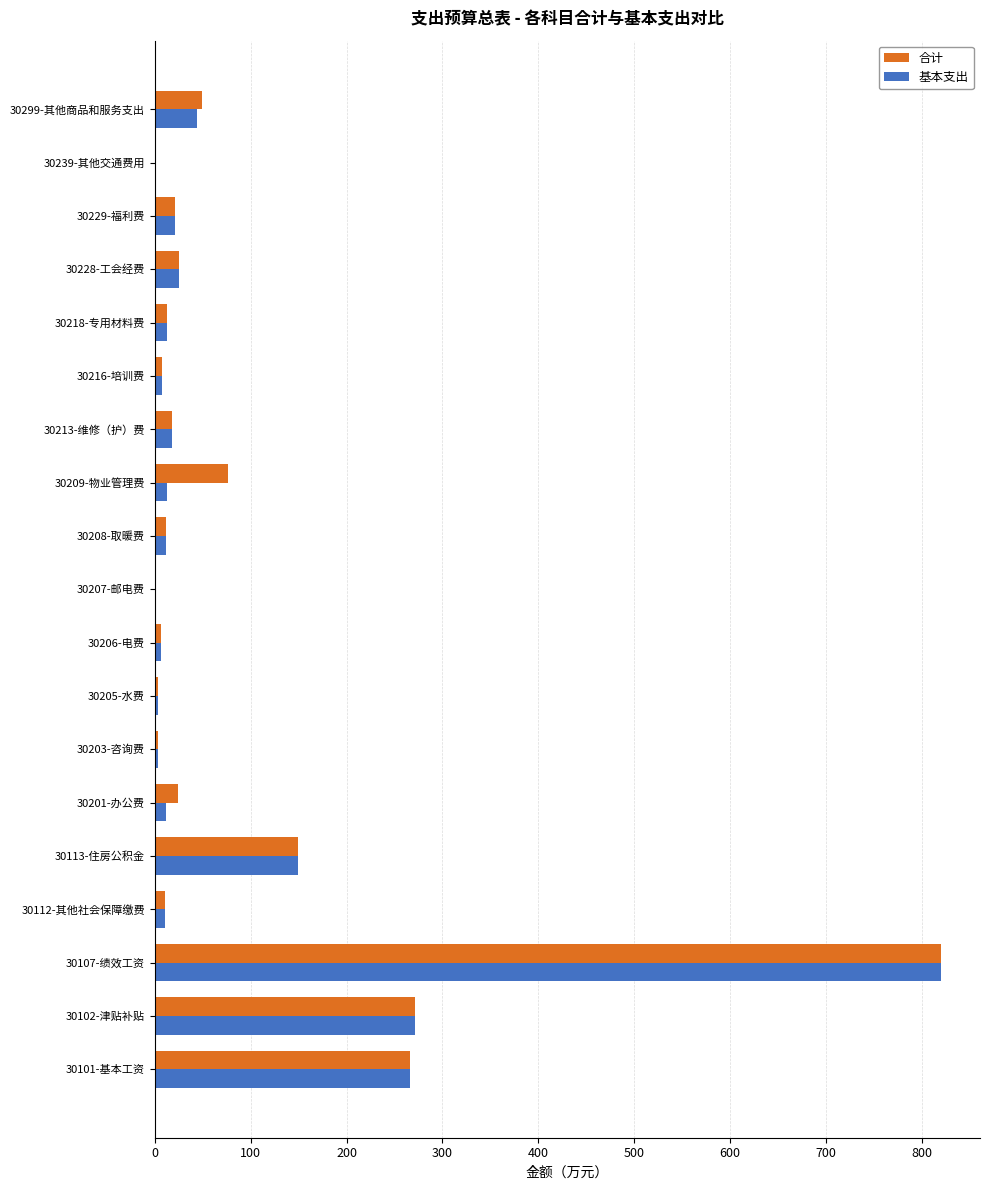

What is the total value across all series at 30113-住房公积金?

297.9